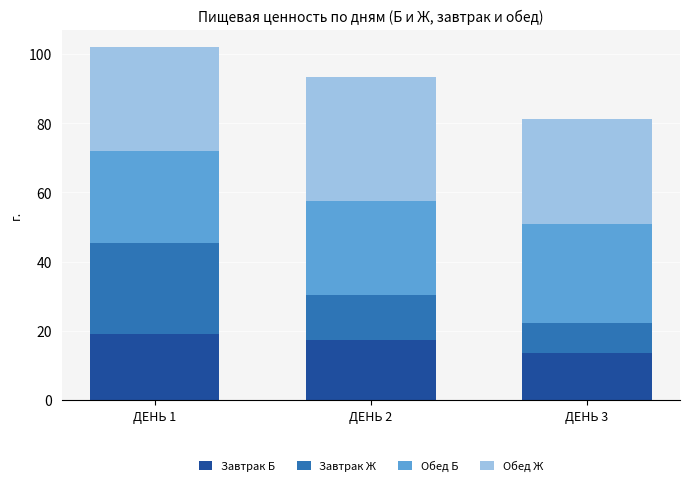

What is the maximum value for Завтрак Б?

19.2